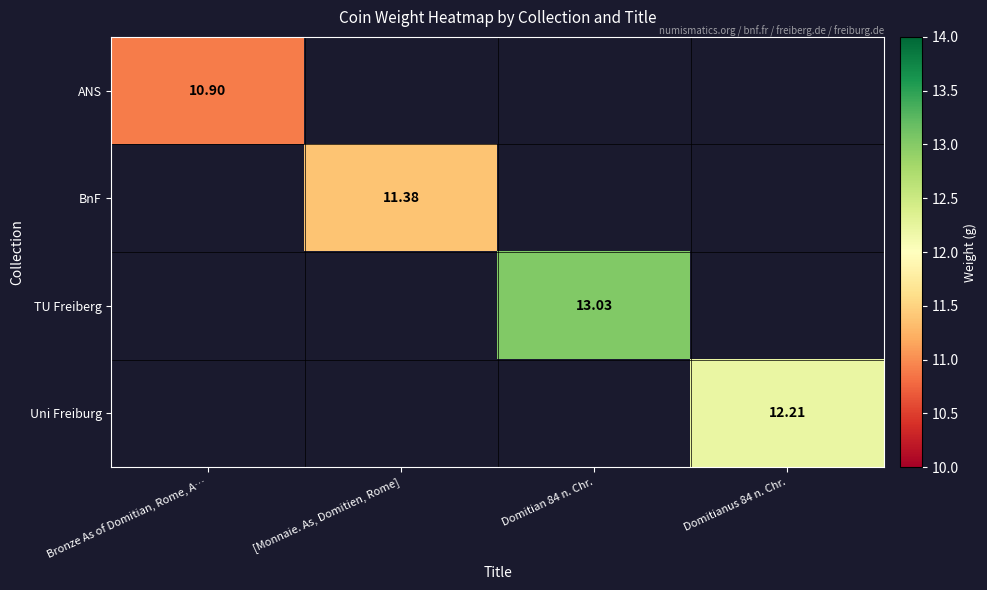

At which label is ANS closest to 10?

Bronze As of Domitian, Rome, A…